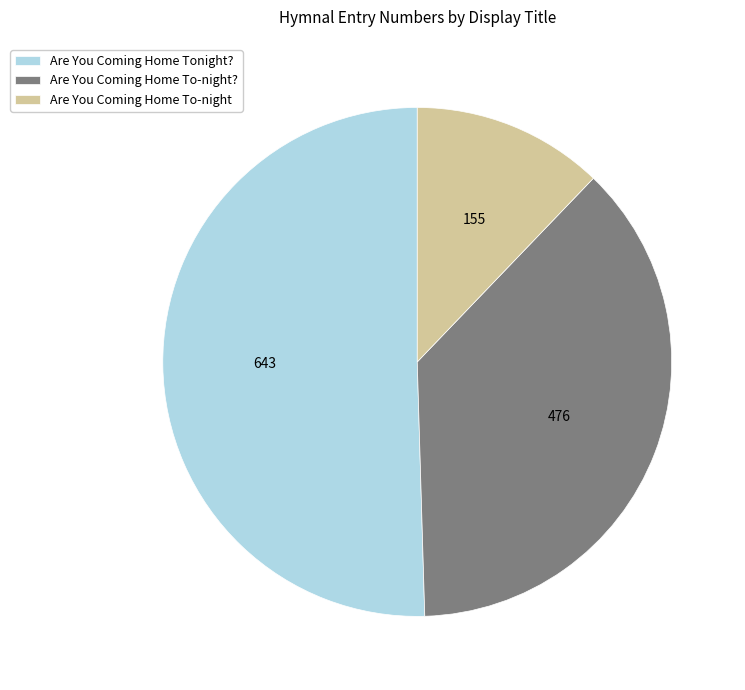

Does Are You Coming Home To-night account for over 50% of the chart?

No